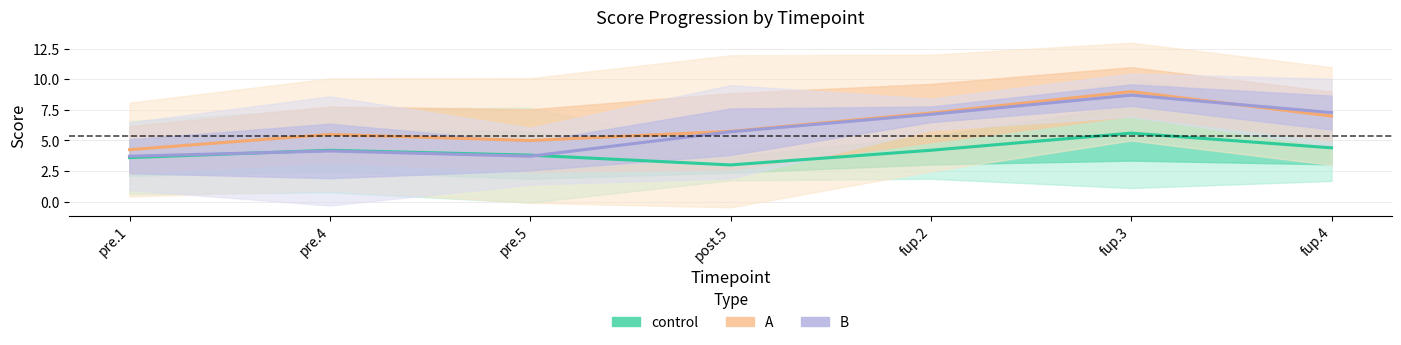

List the series in order of their peak value, lowest first.

control, B, A